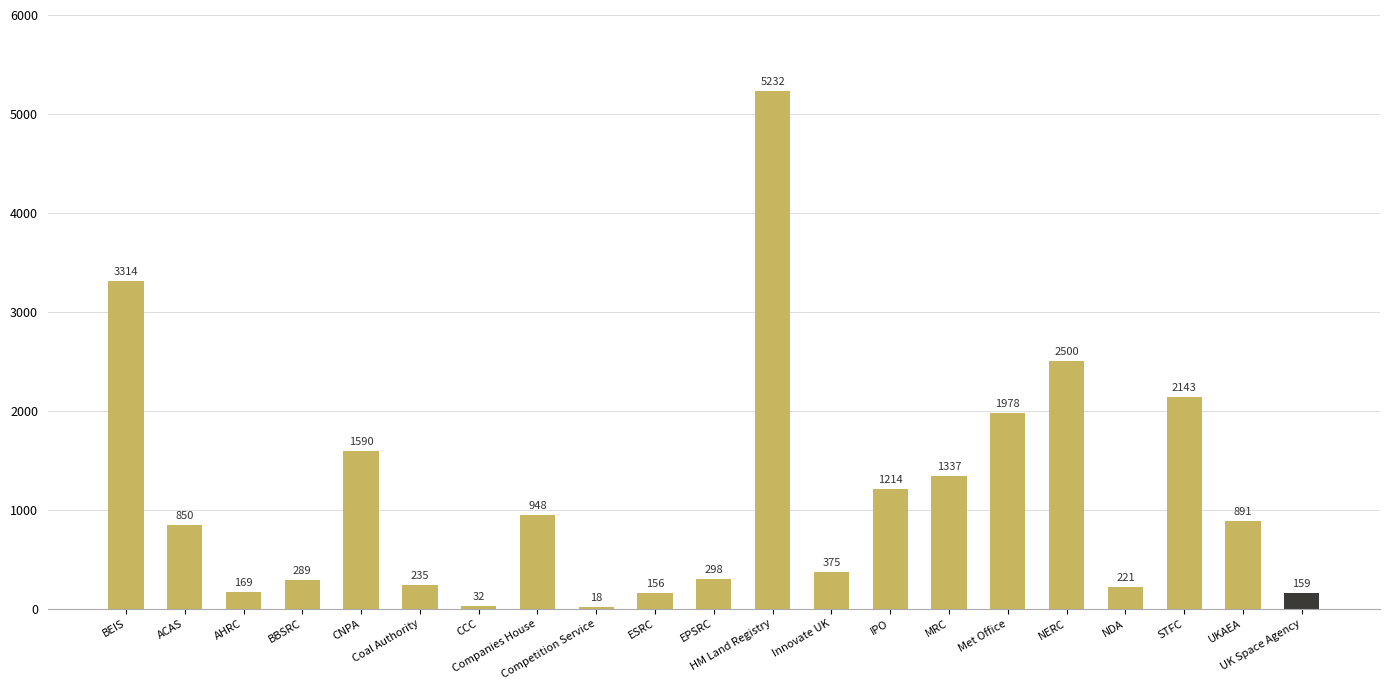

What is the approximate value at ESRC, to the nearest 100?

200